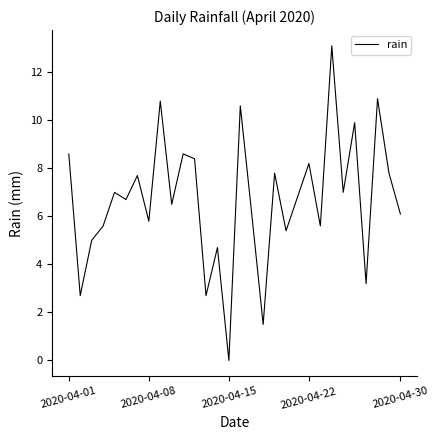

What is the difference between the maximum and minimum values?

13.1